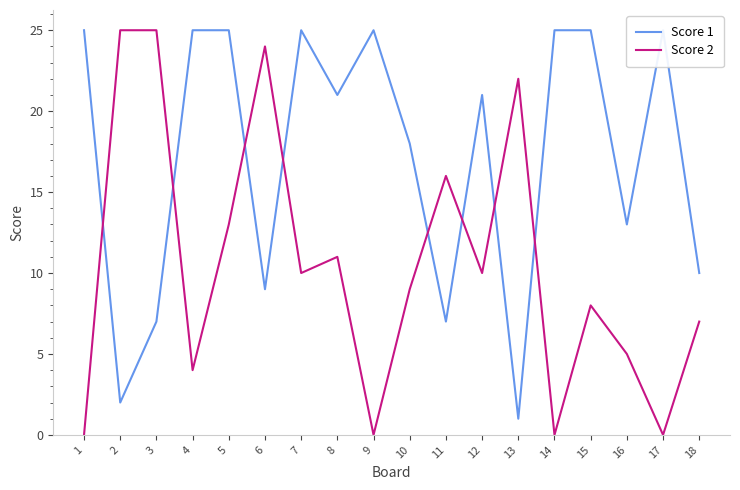

The value of Score 1 at 1 is 37. True or false?

False